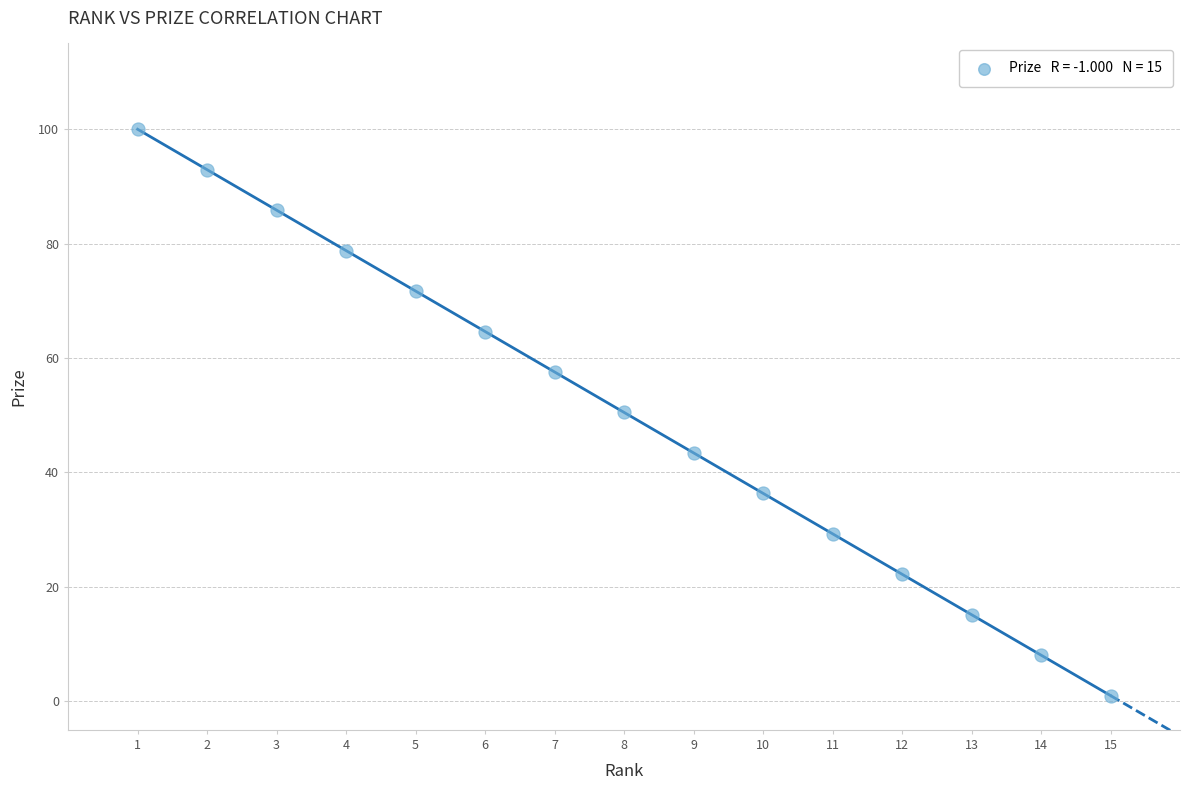

What is the range of X values (max minus min)?

14.0